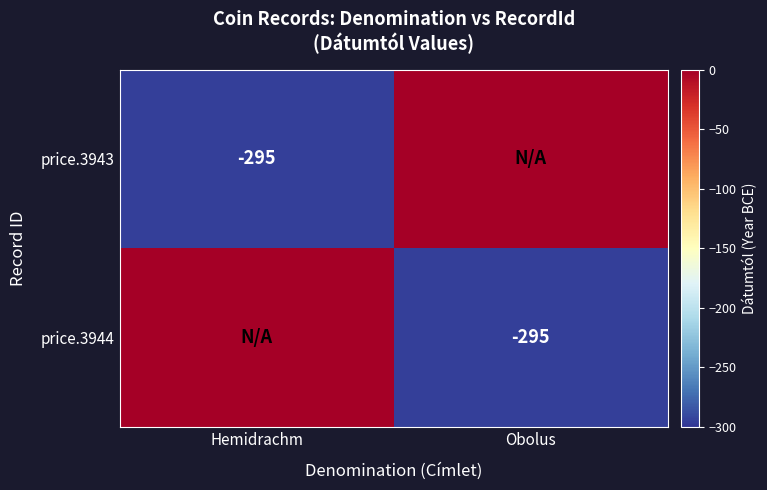

The price.3943 series shows -295 at Hemidrachm. True or false?

True